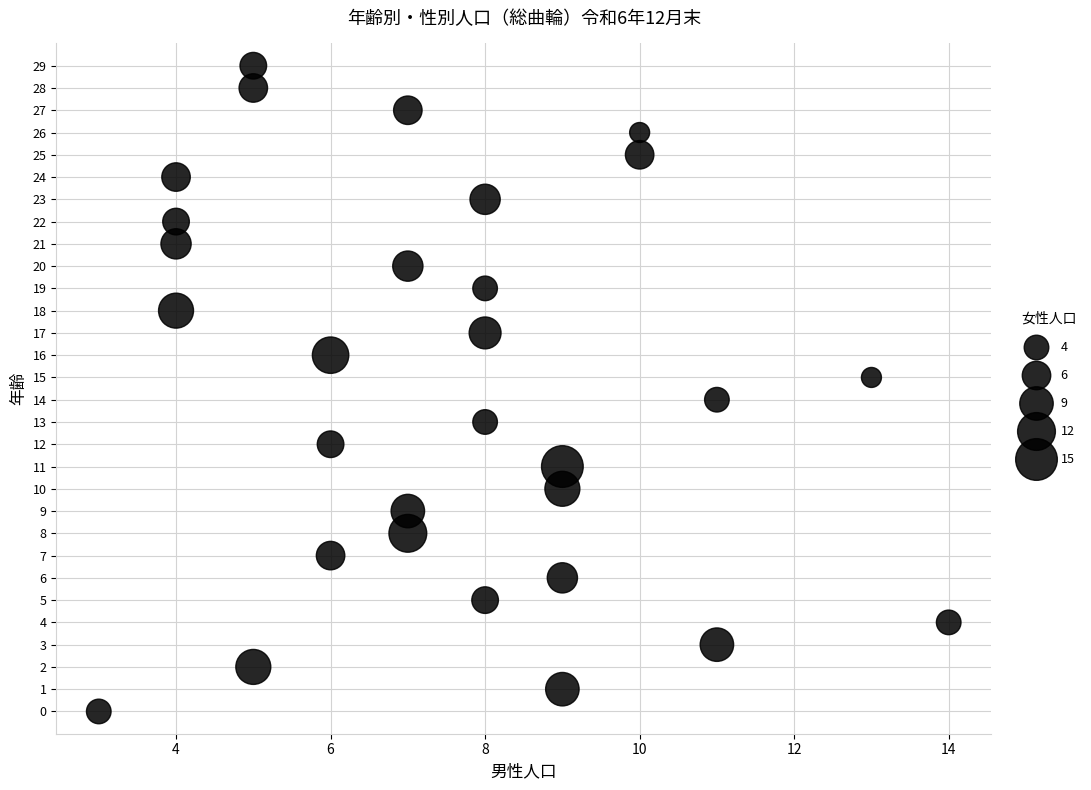

What is the range of X values (max minus min)?

11